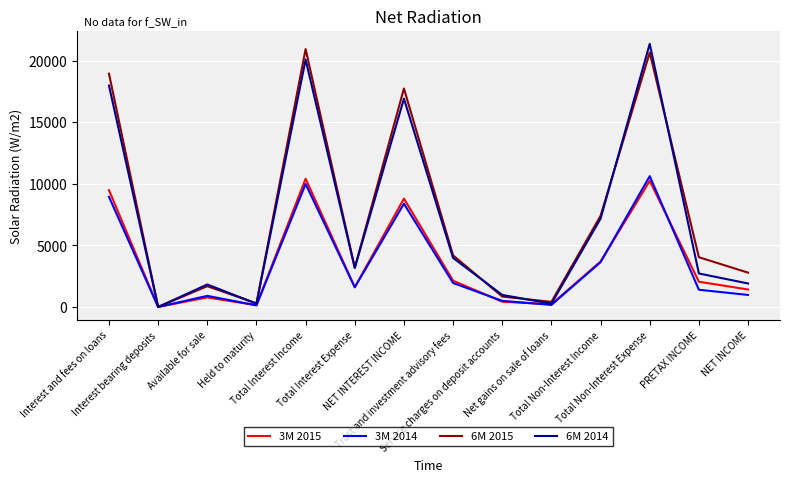

What is the minimum value for 3M 2014?

1